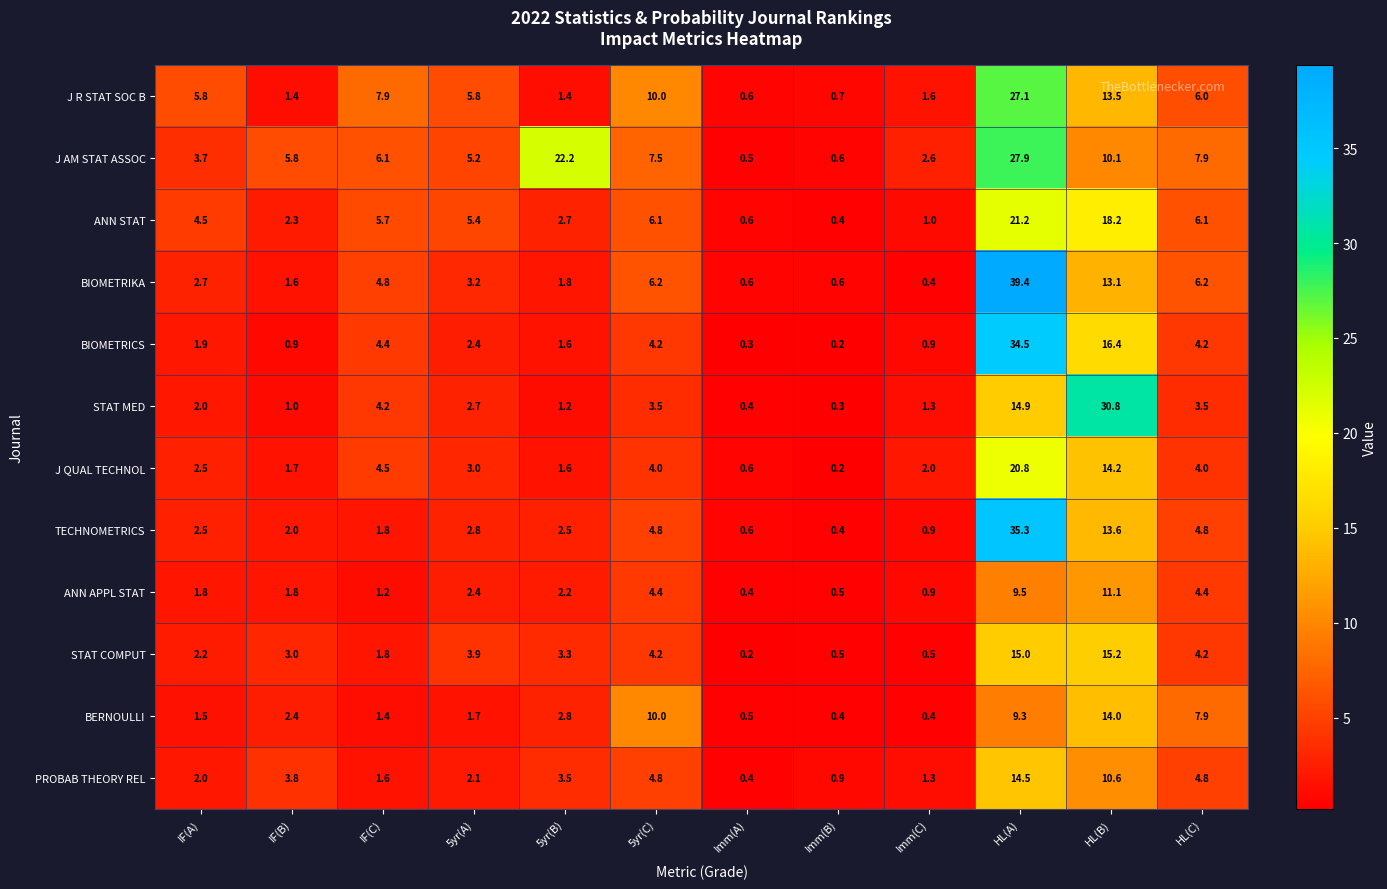

List the series in order of their peak value, lowest first.

ANN APPL STAT, BERNOULLI, PROBAB THEORY REL, STAT COMPUT, J QUAL TECHNOL, ANN STAT, J R STAT SOC B, J AM STAT ASSOC, STAT MED, BIOMETRICS, TECHNOMETRICS, BIOMETRIKA